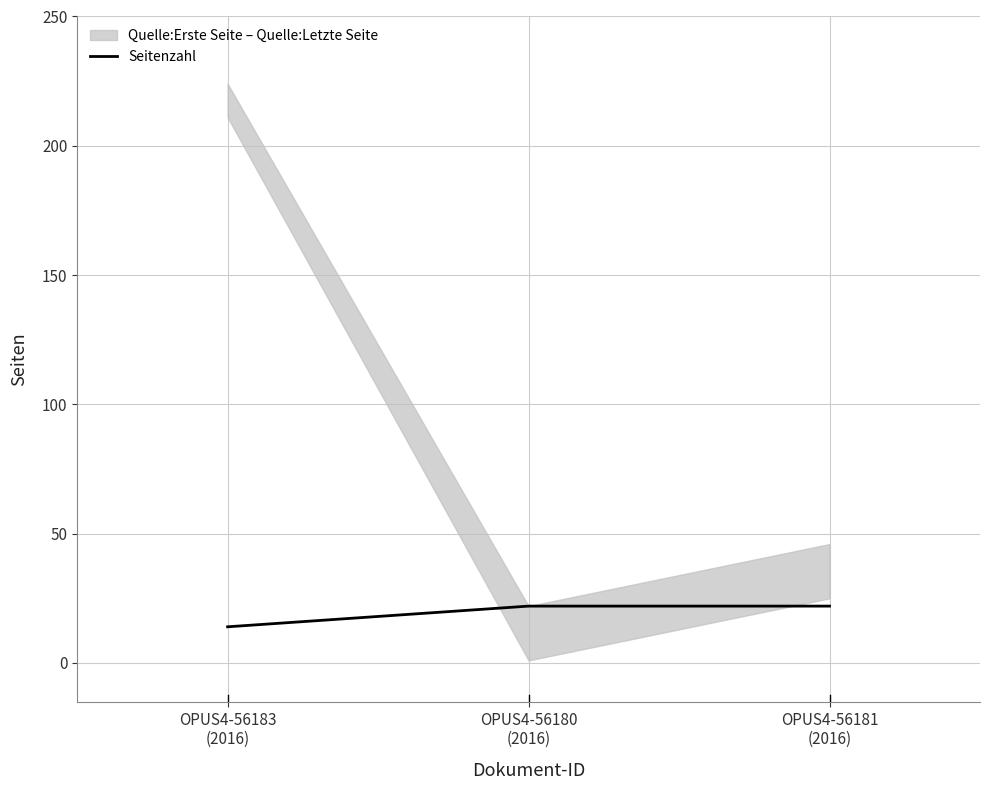

True or false: the data shows 6 at OPUS4-56183
(2016).

False